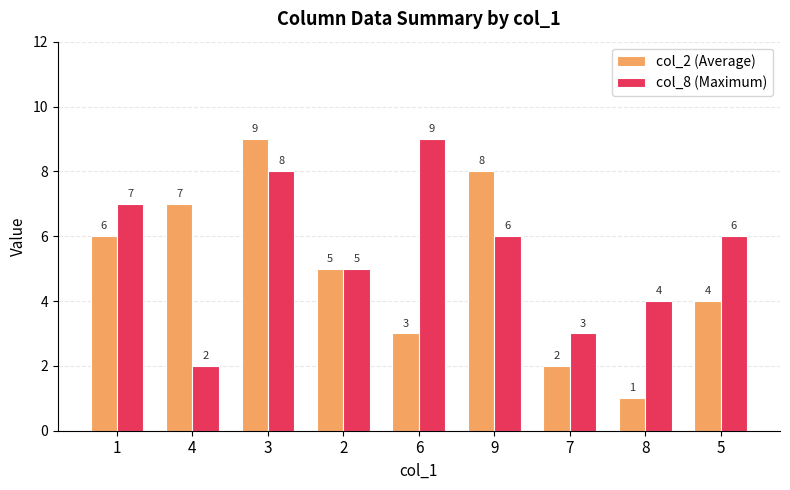

How many data points in col_2 (Average) are less than 5?

4